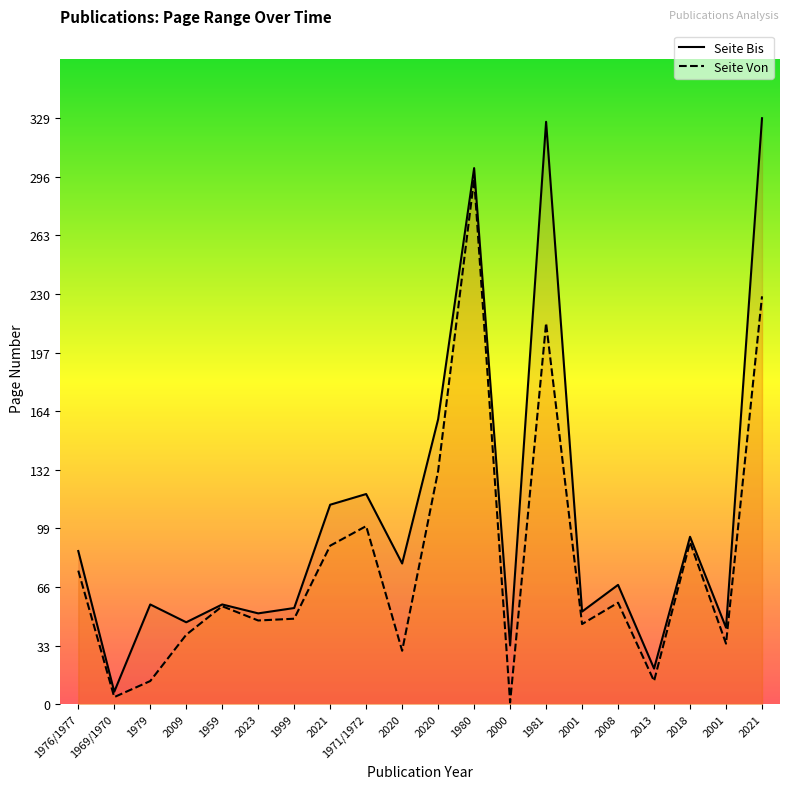

At 2001, list the series in order from smallest to largest.

Seite Von, Seite Bis